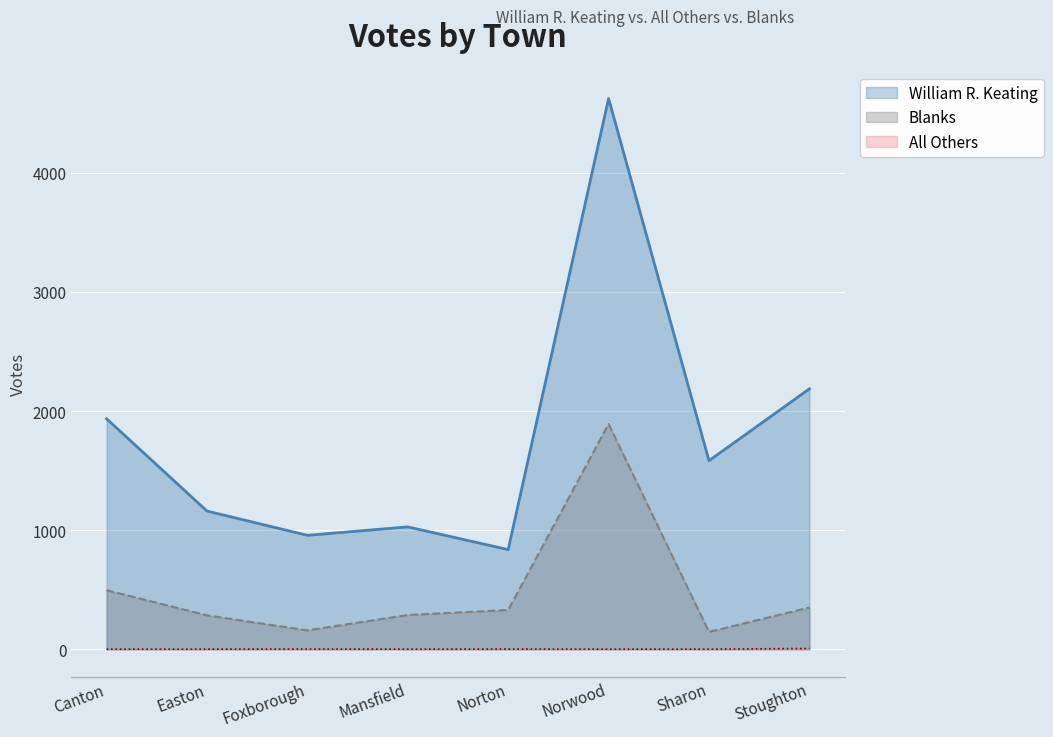

At which category does Blanks reach its first local valley?

Foxborough